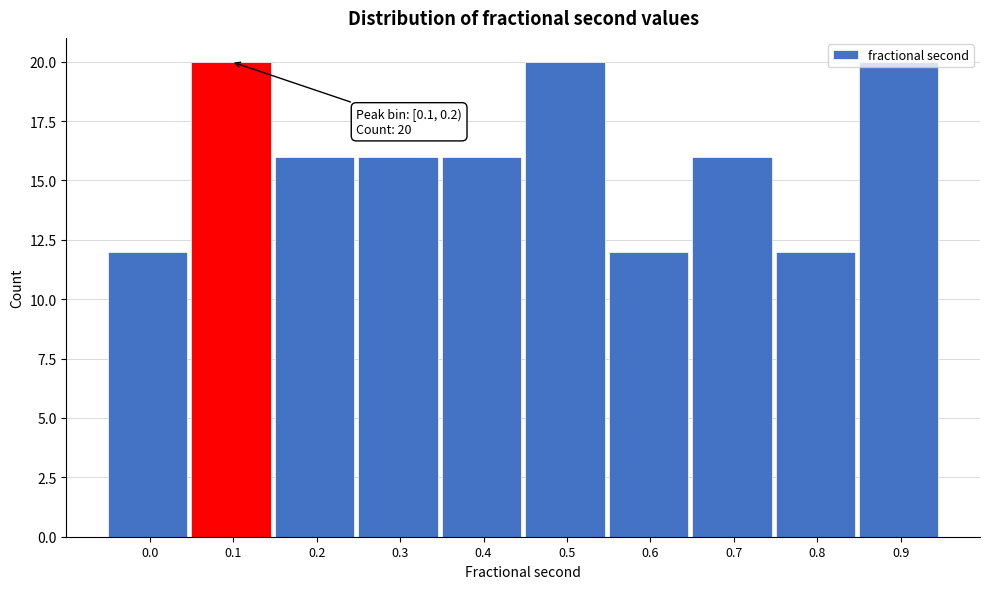

True or false: the data shows 12 at 0.8.

True